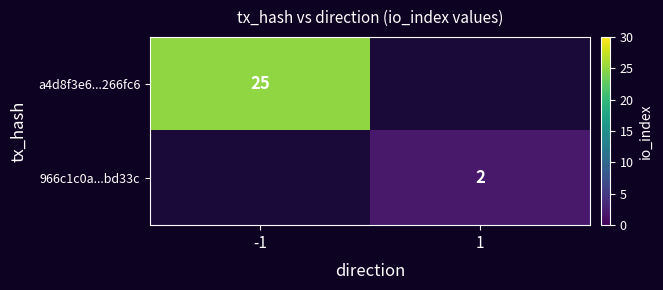

True or false: a4d8f3e6...266fc6 has a value of 25 at -1.

True